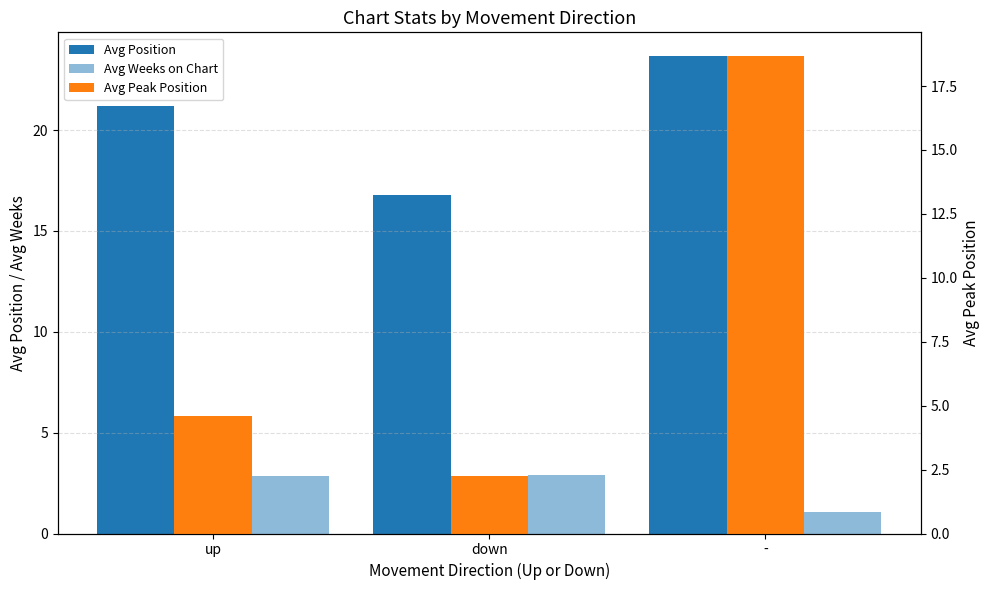

Which series has the largest range (max minus min)?

Avg Peak Position